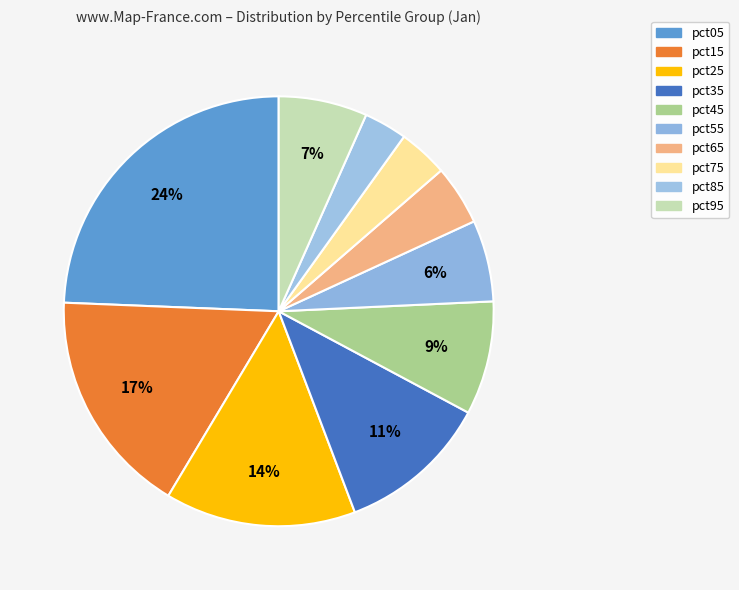

How many slices are in this pie chart?

10